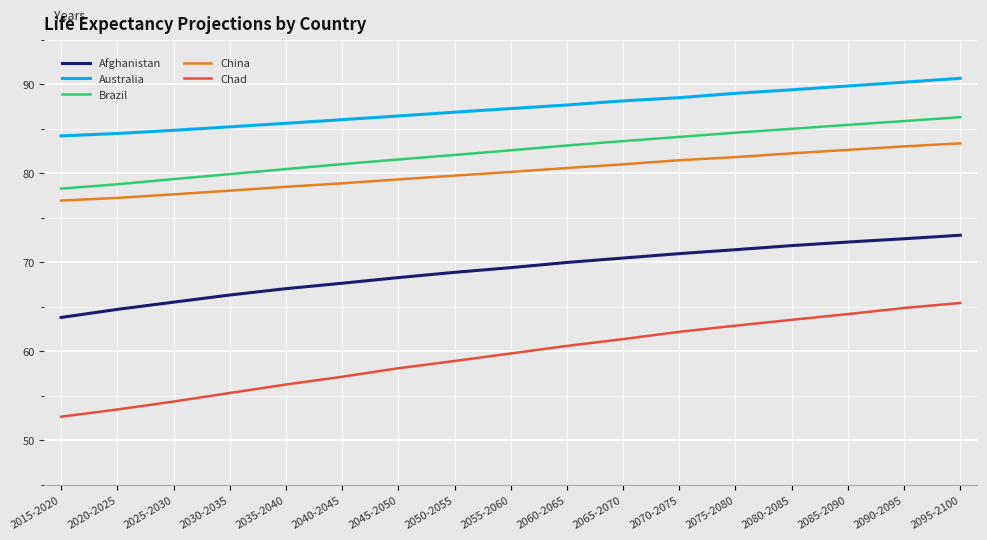

The value of Brazil at 2050-2055 is 82.1. True or false?

True